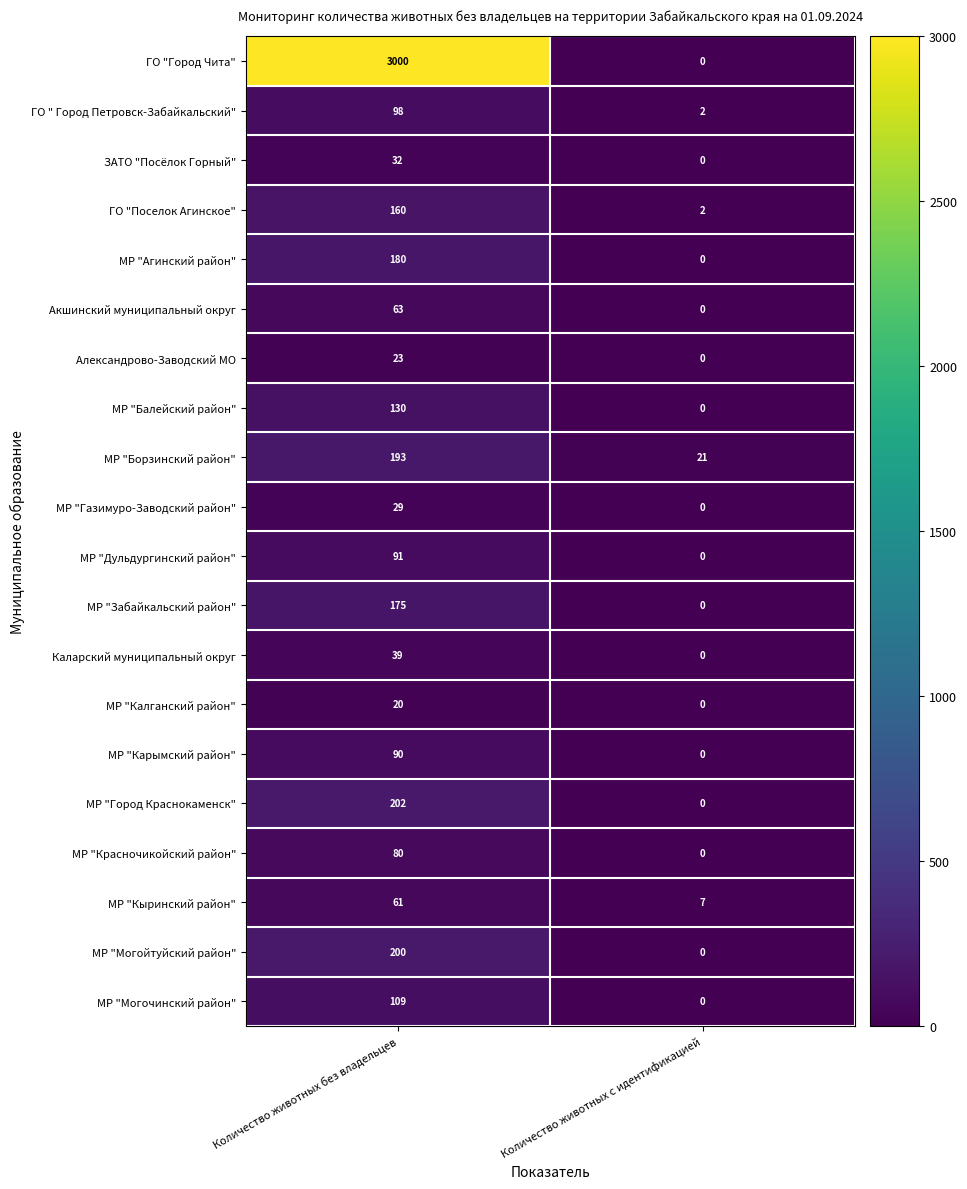

Which series has the largest total across all categories?

ГО "Город Чита"